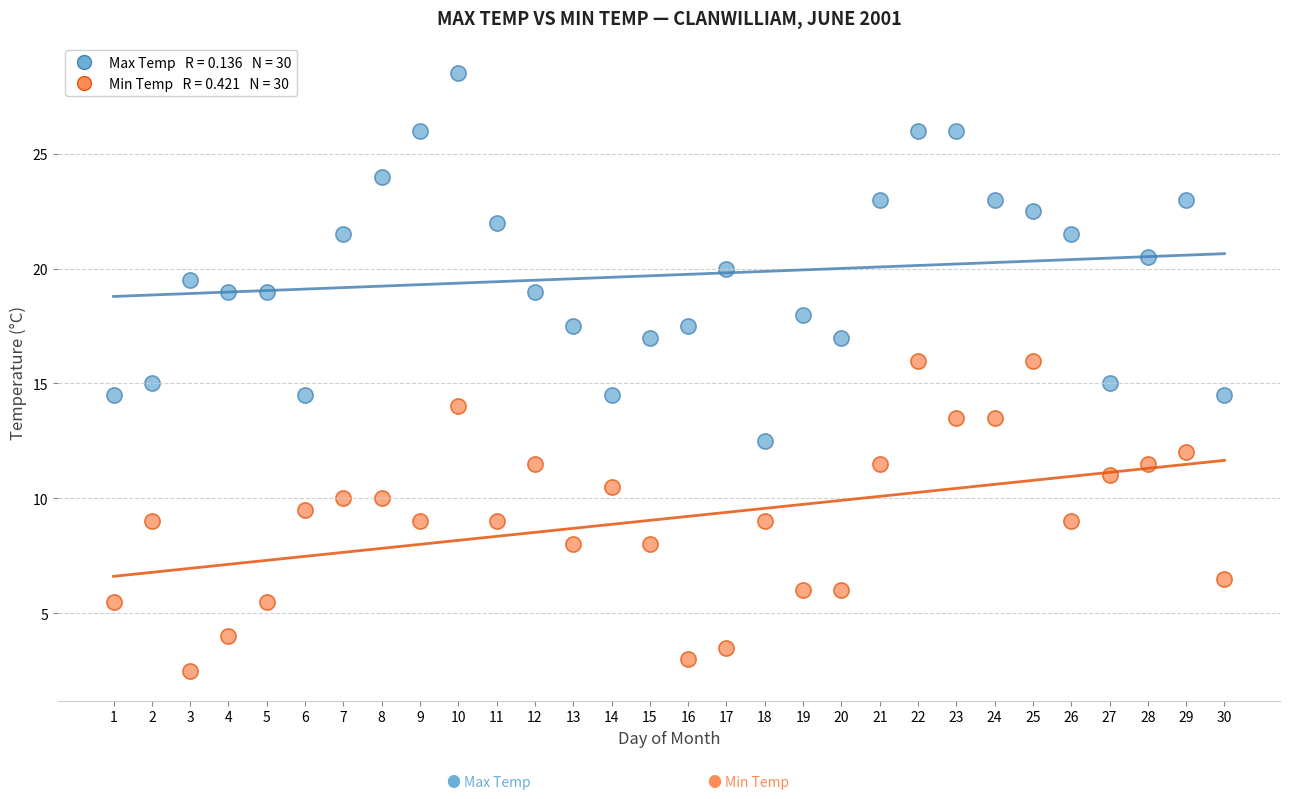

Across all data points, what is the range of X values (max minus min)?

29.0